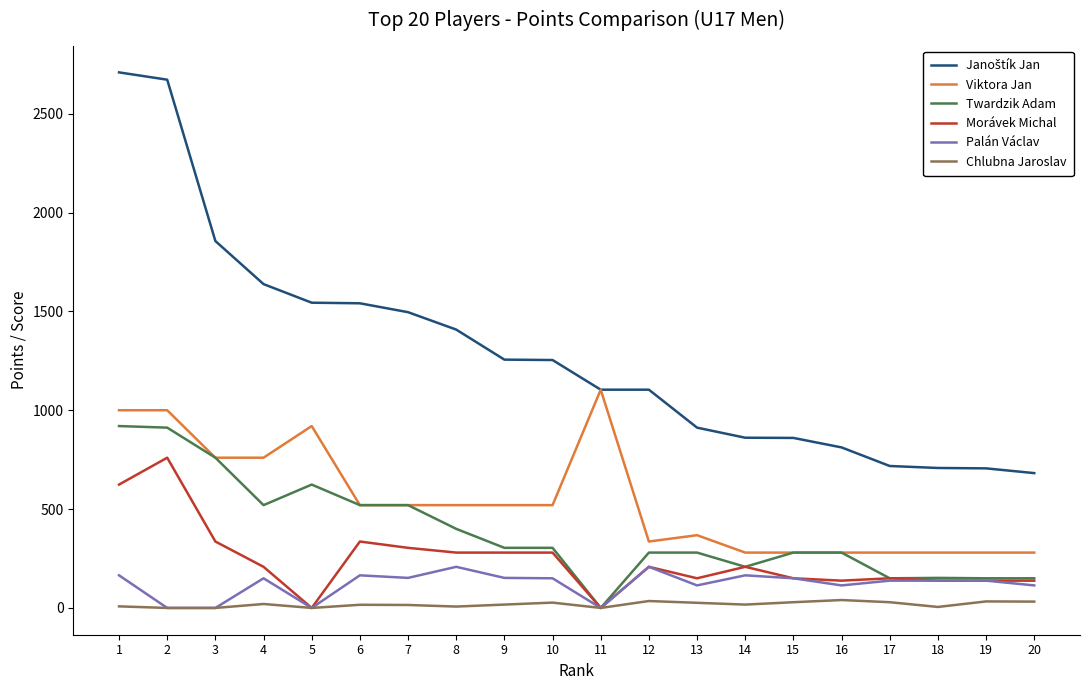

True or false: Morávek Michal has a value of 490 at 11.

False